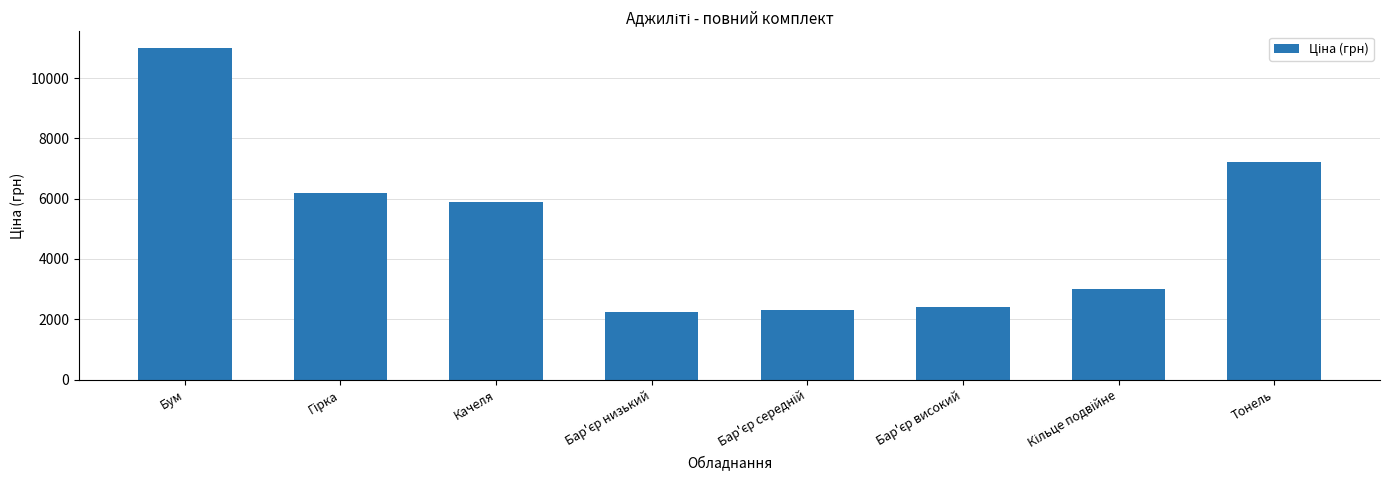

True or false: the data shows 5900 at Качеля.

True